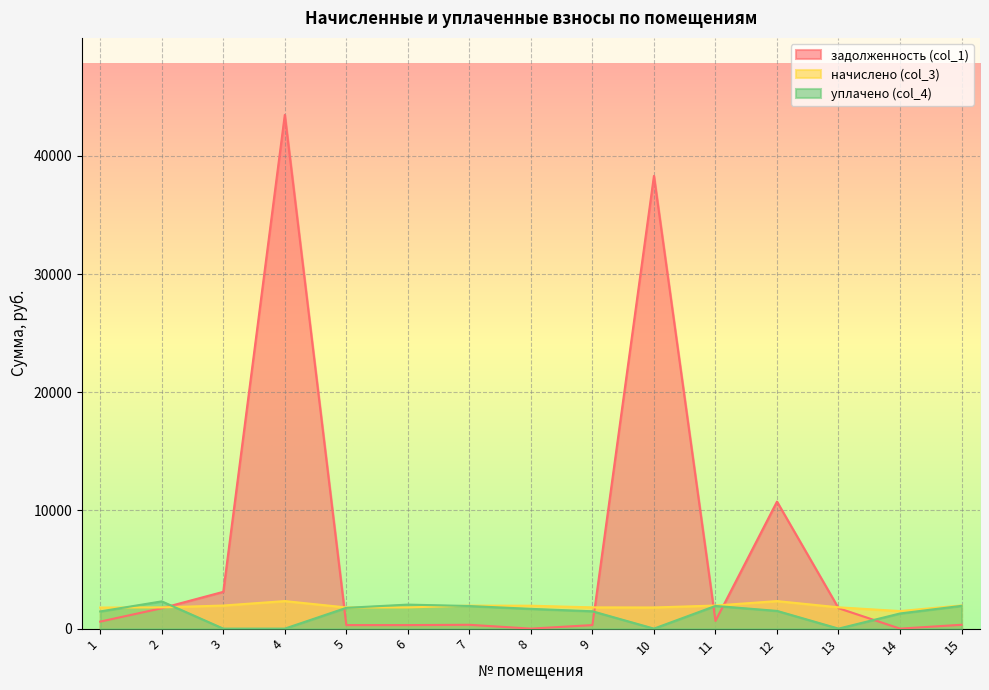

Reading left to right, what are all the values shown in this chart?

задолженность (col_1): 594.3	1726.0	3112.7	43460.3	298.4	299.0	324.3	0.0	299.7	38300.2	651.3	10746.4	1729.2	0.0	327.0
начислено (col_3): 1782.2	1798.2	1954.0	2329.7	1790.2	1794.2	1946.0	1938.0	1798.2	1790.2	1954.0	2329.7	1802.2	1485.2	1962.1
уплачено (col_4): 1455.1	2305.8	0.0	0.0	1759.8	2032.2	1912.9	1673.0	1467.9	0.0	1920.8	1500.0	0.0	1282.1	1928.7